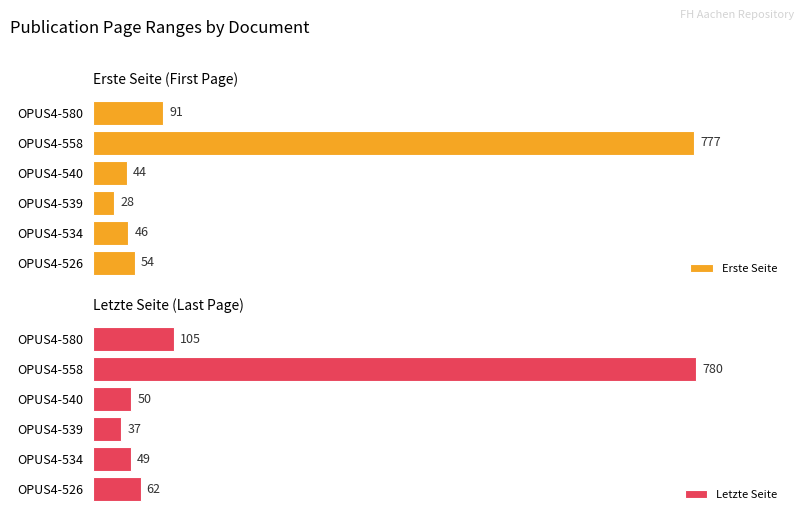

Where is Letzte Seite nearest to the value 408?

OPUS4-580